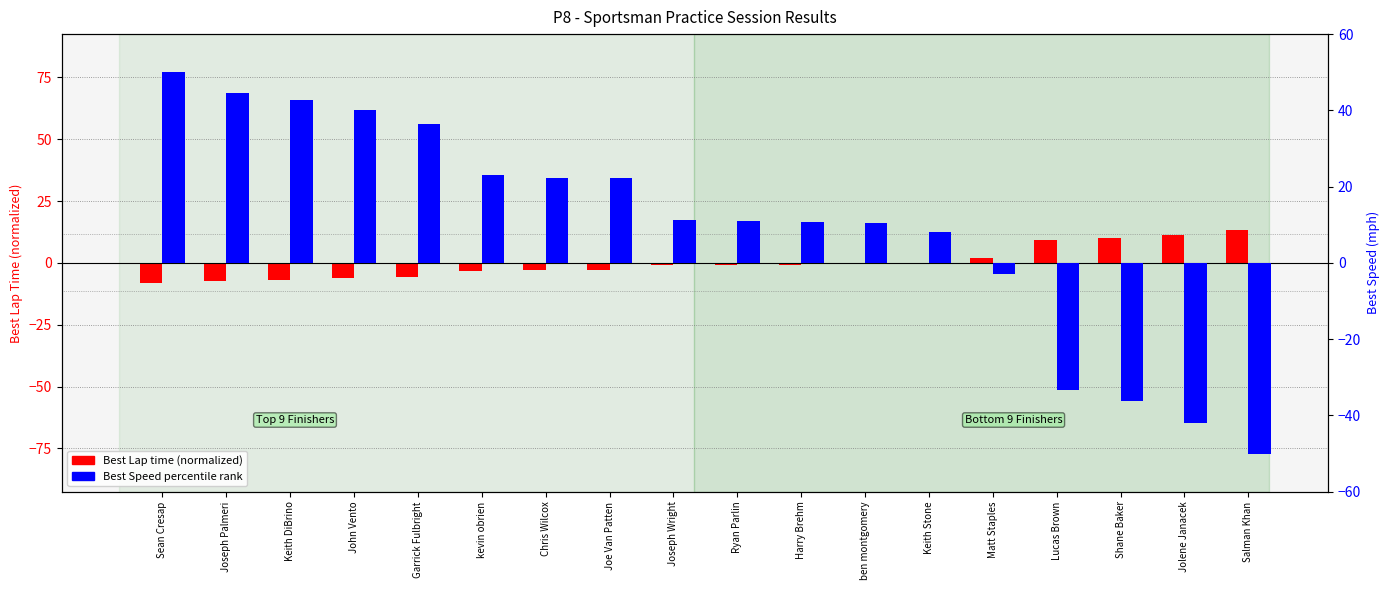

Rank the series at John Vento from highest to lowest value.

Best Speed percentile rank, Best Lap time (normalized %)